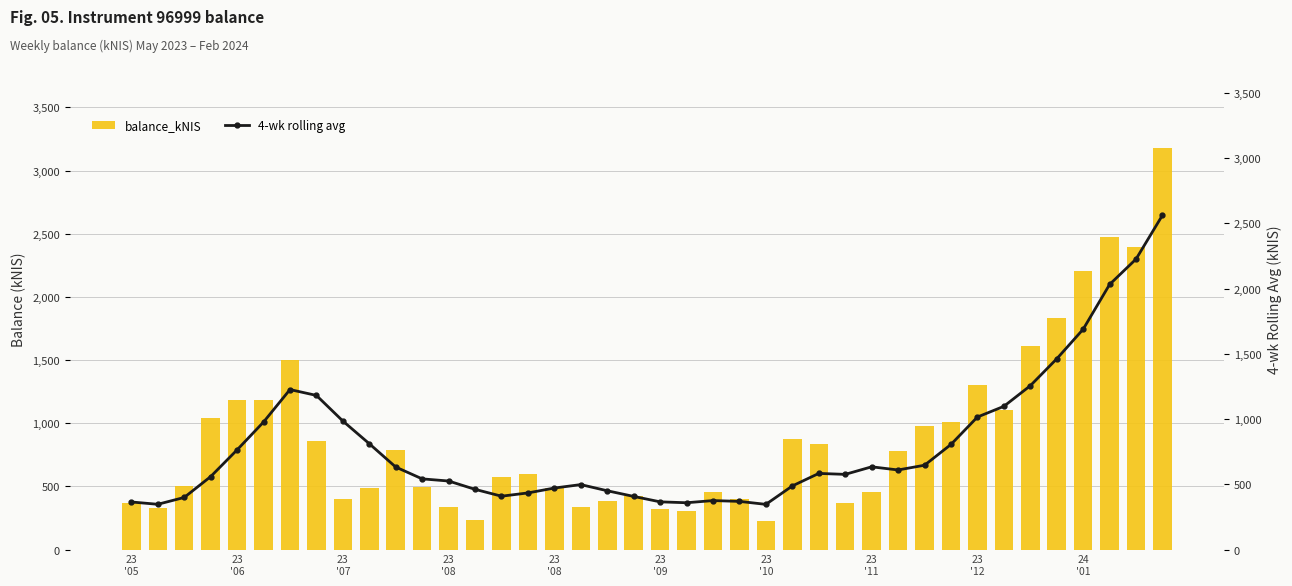

What is the lowest value of the 4-wk rolling avg series?

346.3